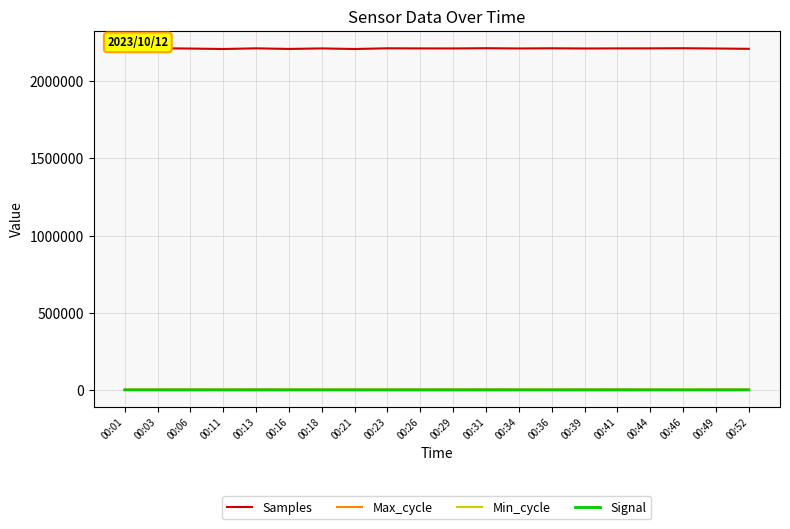

What is the difference between the maximum and minimum values in the Samples series?

6982